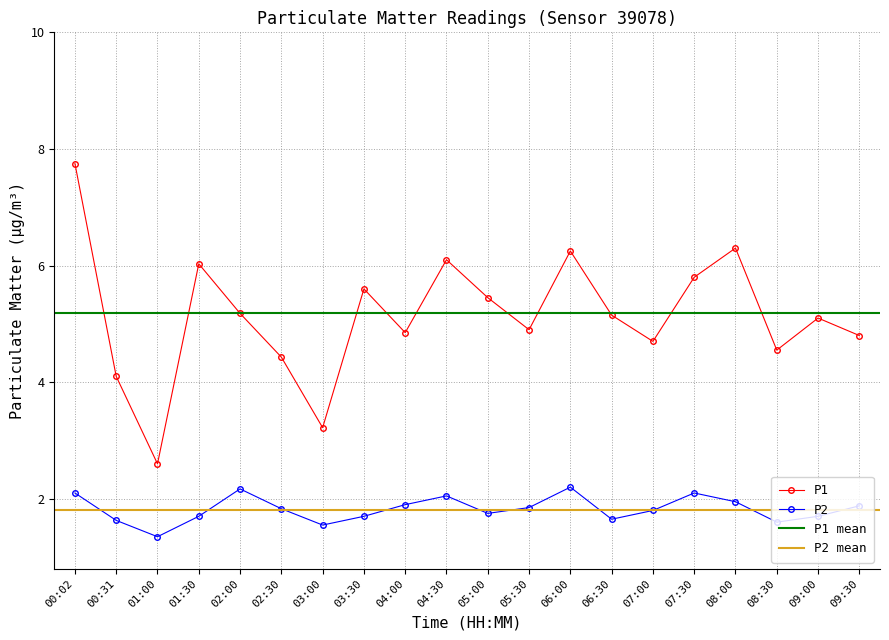

Which series has the largest range (max minus min)?

P1